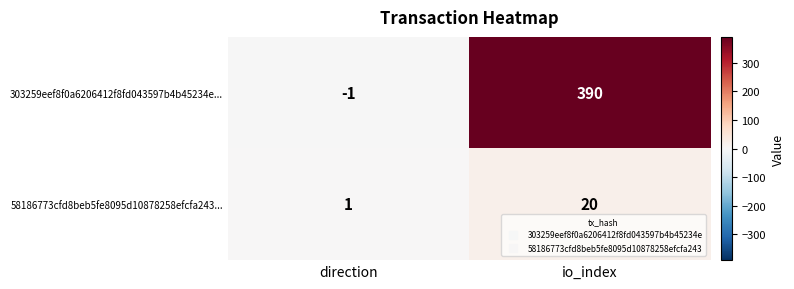

What is the difference between the 58186773cfd8beb5fe8095d10878258efcfa243... values at direction and io_index?

19